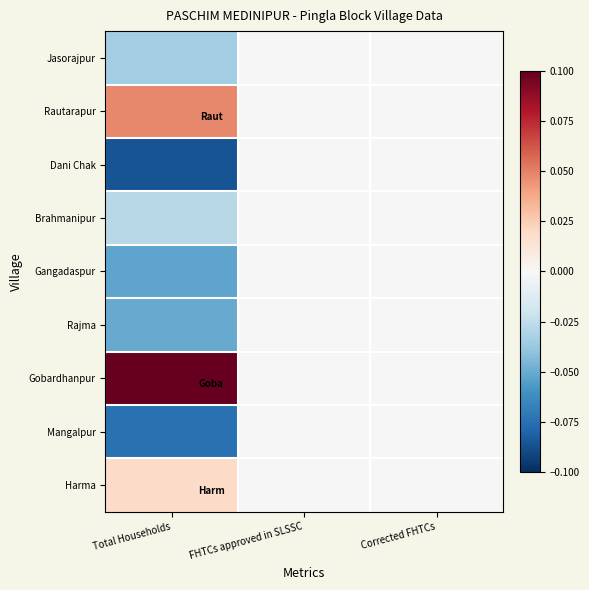

At Total Households, list the series in order from smallest to largest.

Dani Chak, Mangalpur, Gangadaspur, Rajma, Jasorajpur, Brahmanipur, Harma, Rautarapur, Gobardhanpur